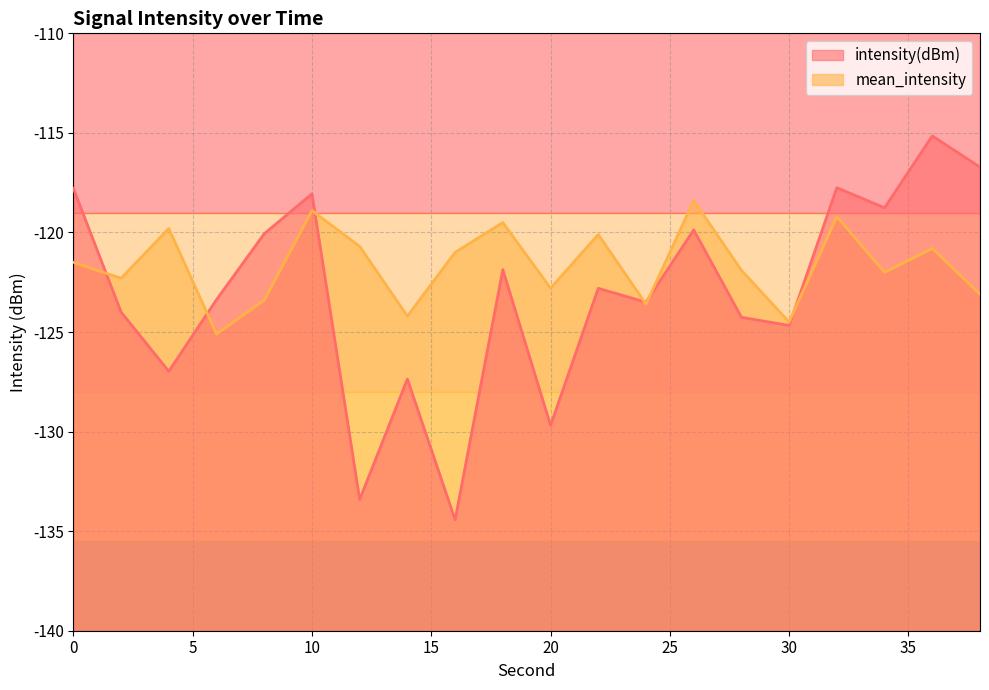

What is the minimum value for mean_intensity?

-125.1